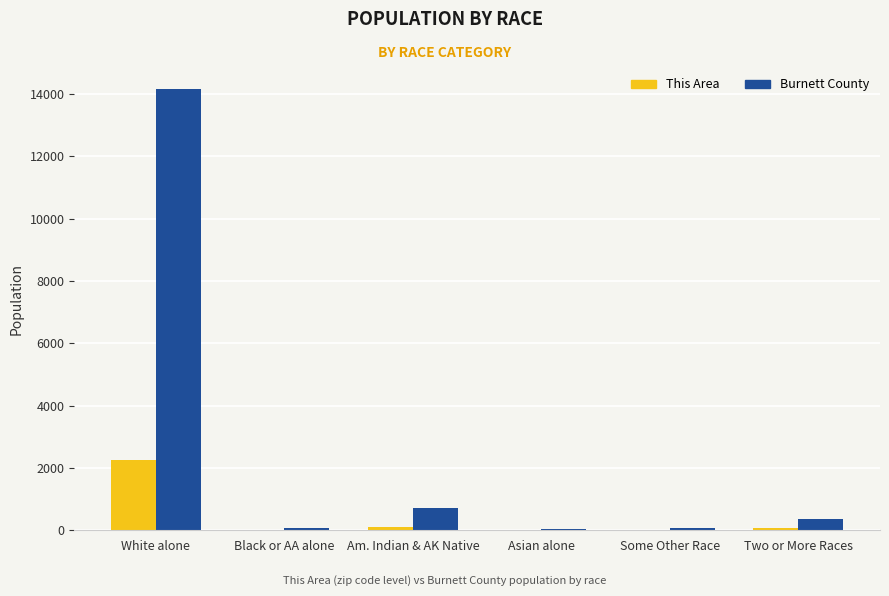

What is the maximum value shown in the chart?

14163